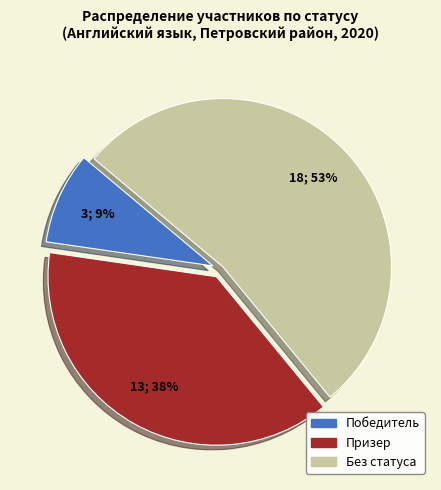

To the nearest percent, what is the difference between the largest and smallest slice percentages?

44%